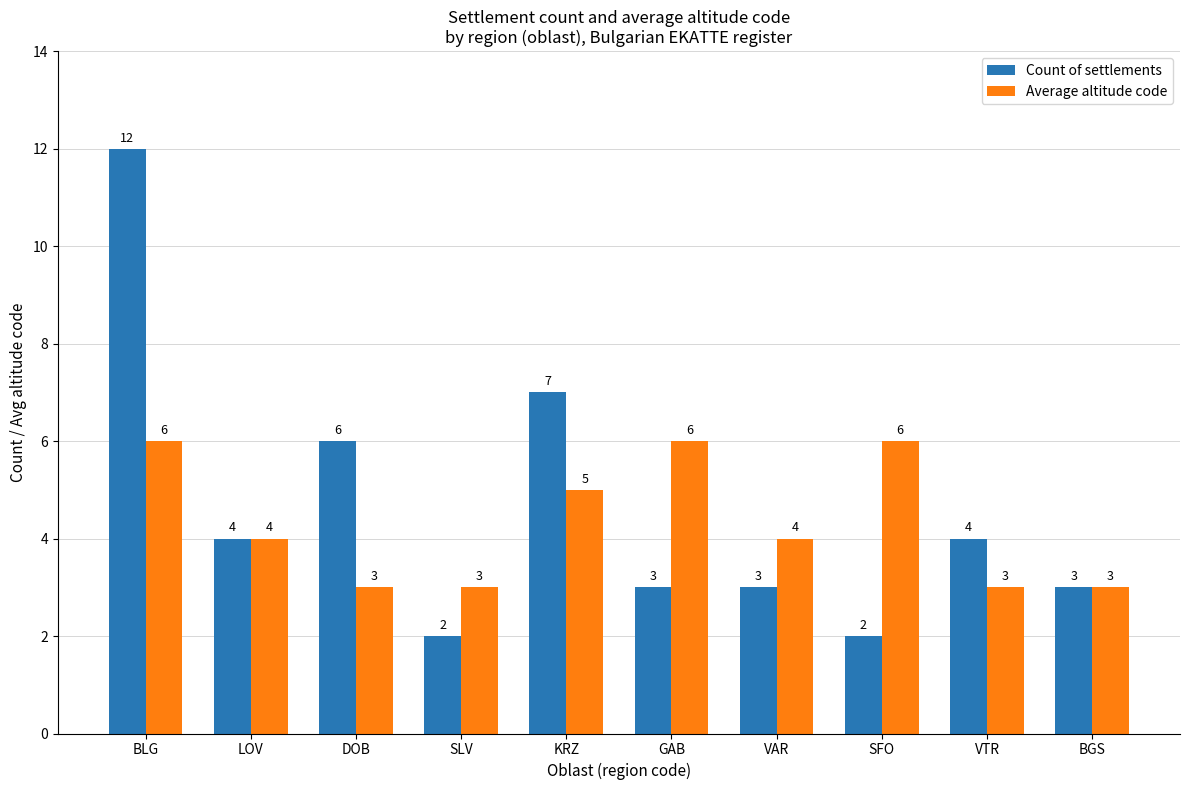

Is it true that Average altitude code equals 1 at BGS?

False